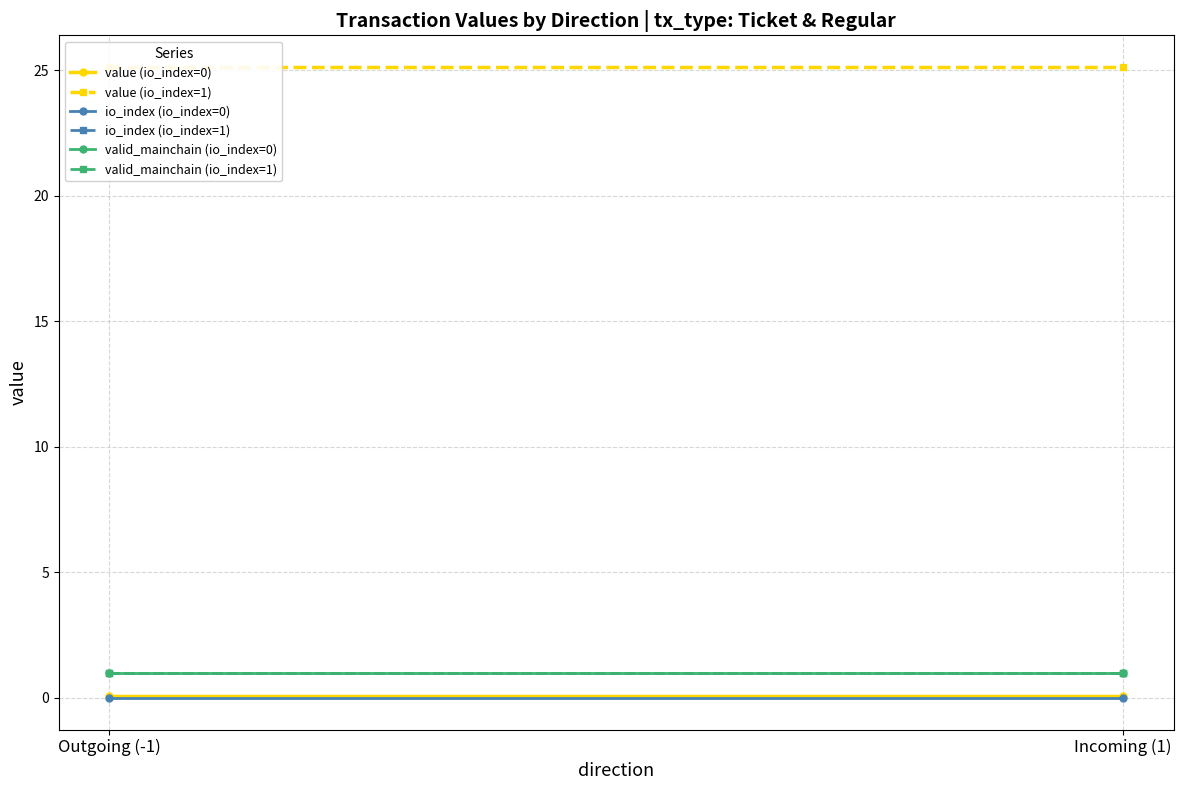

Between Outgoing (-1) and Incoming (1), which series saw the biggest shift?

value (io_index=0)